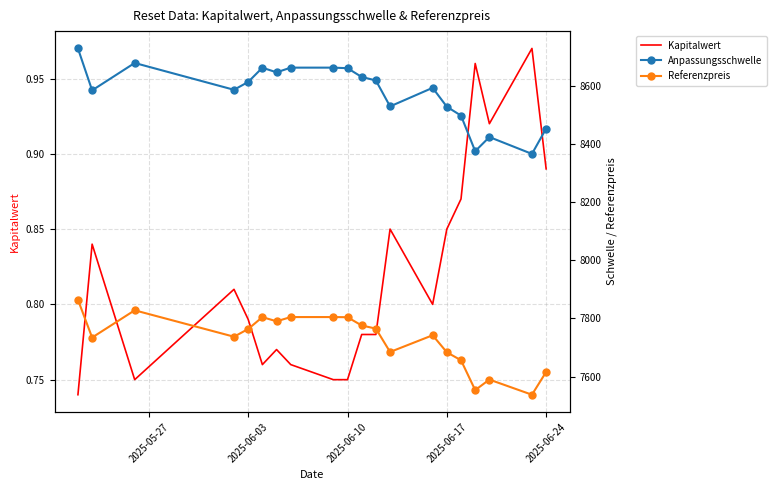

How many lines are shown in the chart?

3